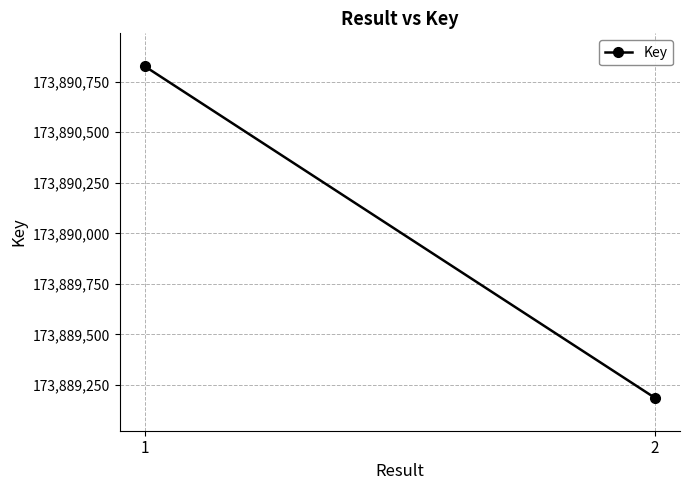

Reading left to right, extract all data points from this chart.

1=173890825	2=173889188